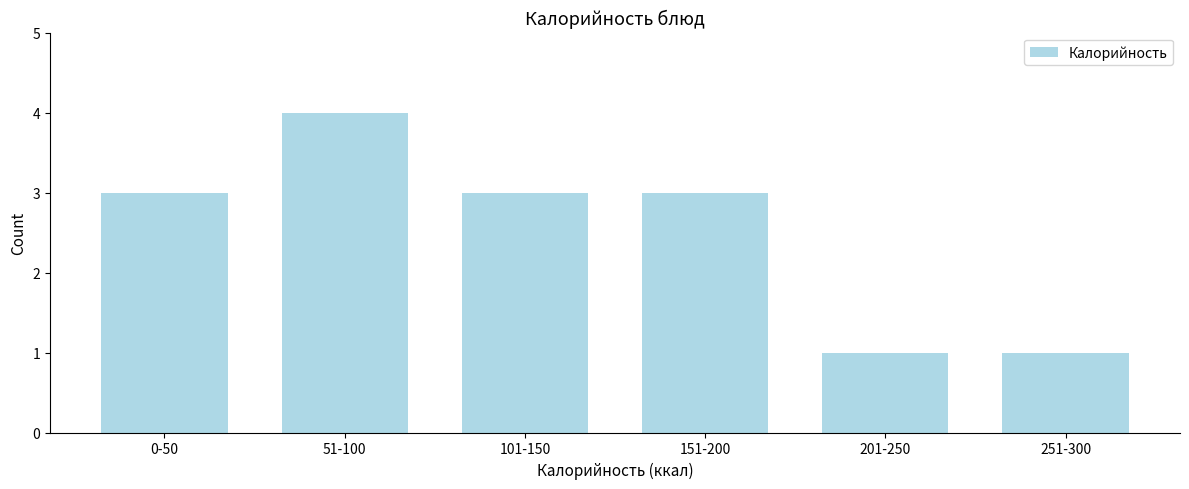

Reading left to right, list all the values displayed in this chart.

3	4	3	3	1	1